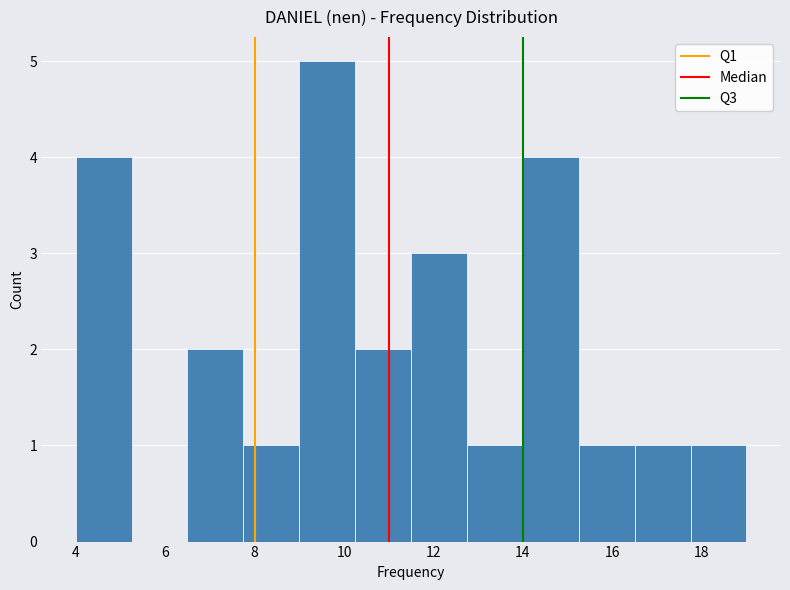

Over which range of the x-axis is the bar tallest?

9.00 to 10.25